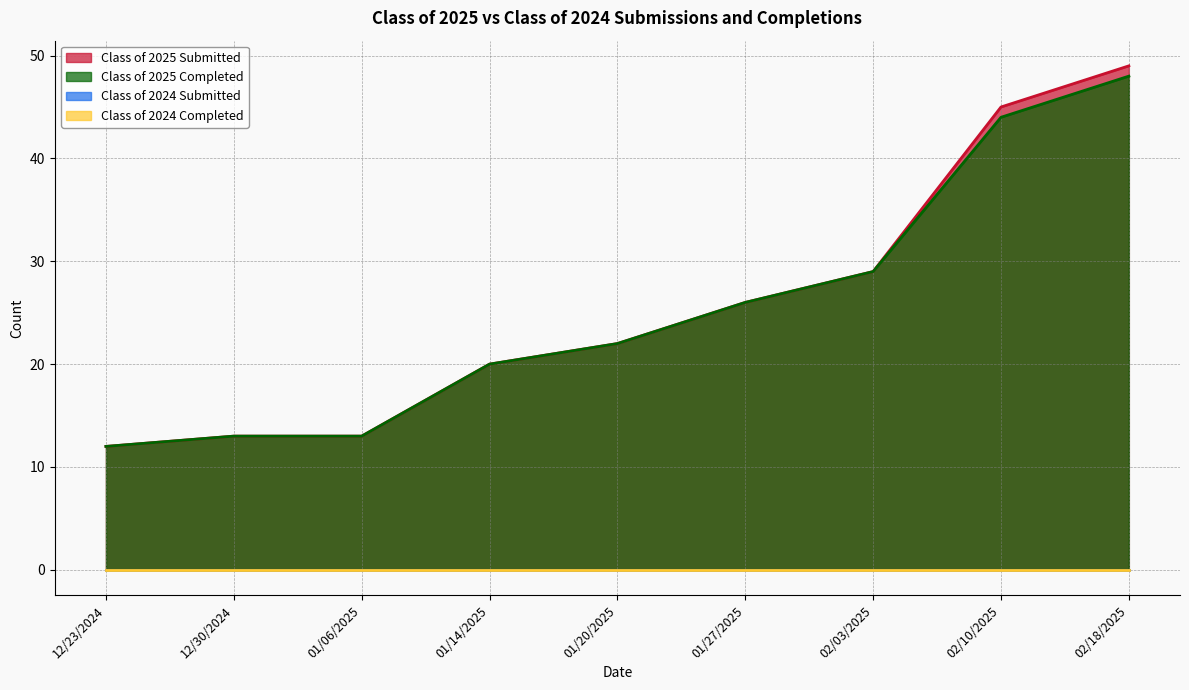

Is it true that Class of 2025 Submitted equals 12 at 12/23/2024?

True